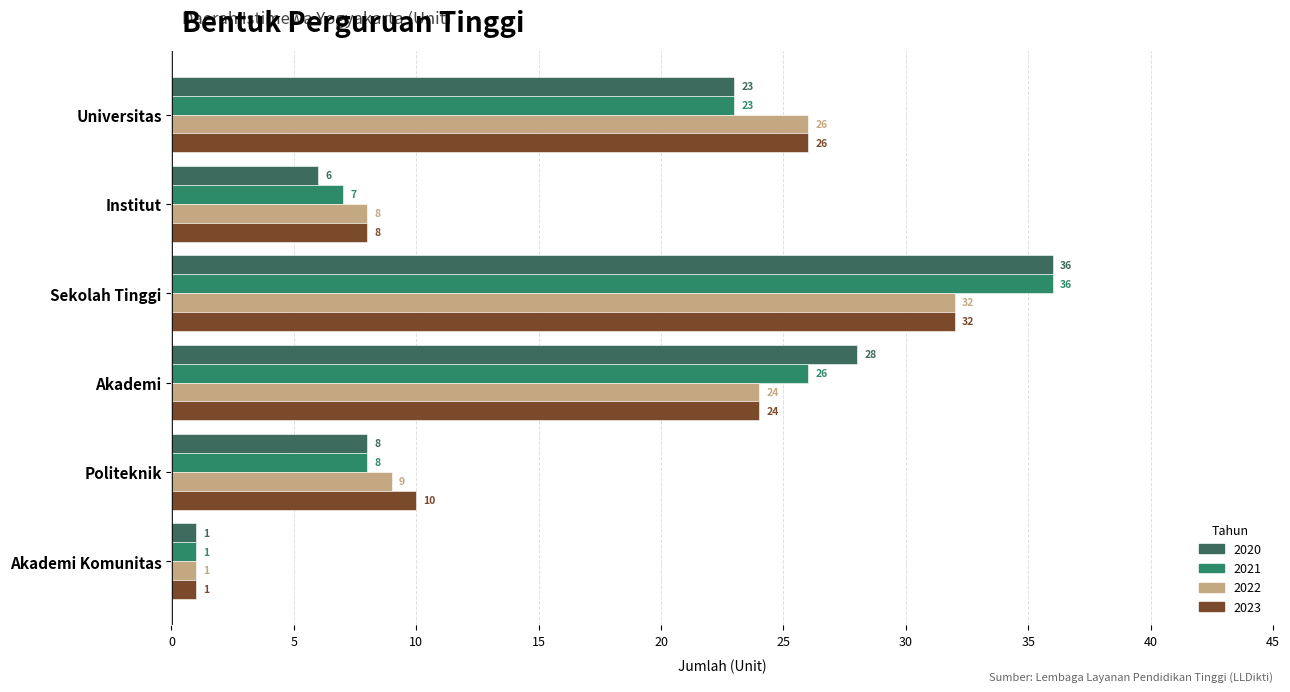

What are all the series names shown in the legend?

2020, 2021, 2022, 2023